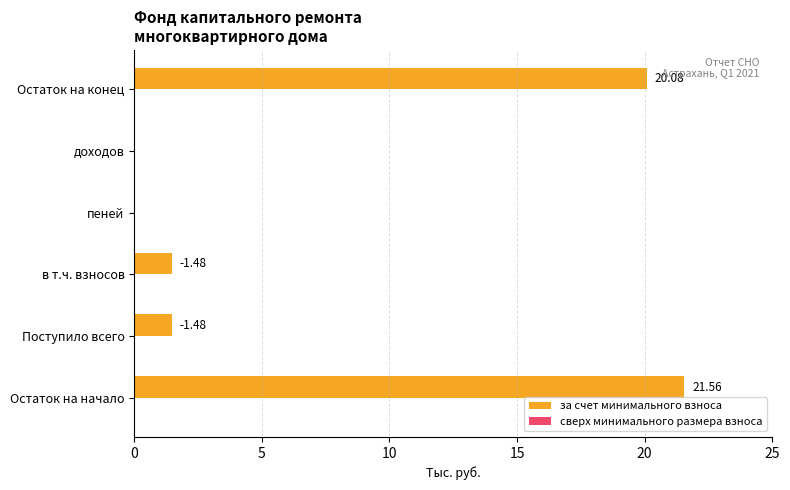

Approximately how many times larger is the value at Поступило всего compared to в т.ч. взносов?

1.0